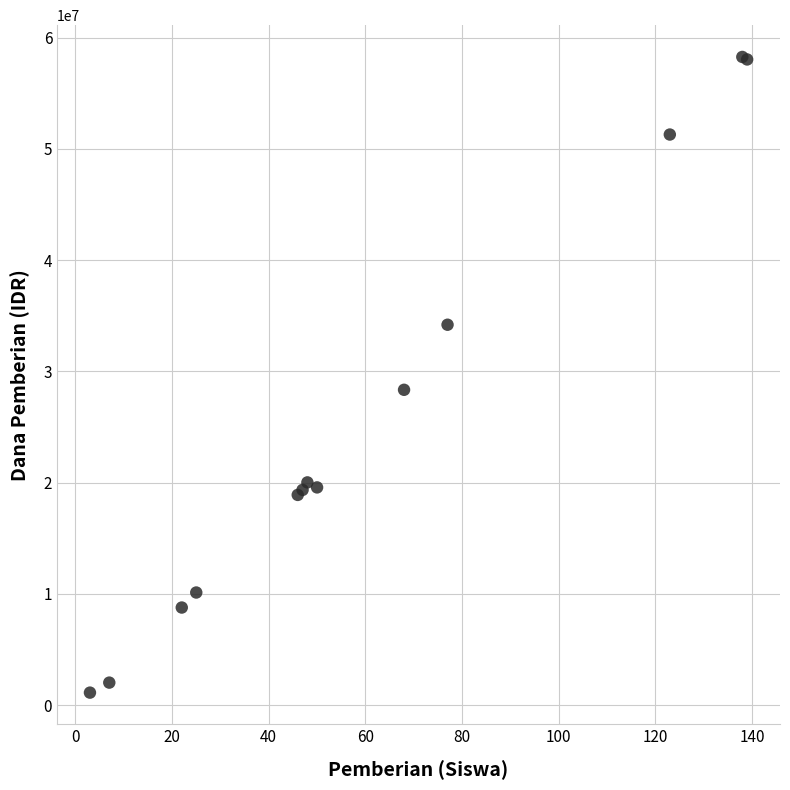

What Y value in the scatter plot is closest to 29700000?

28350000